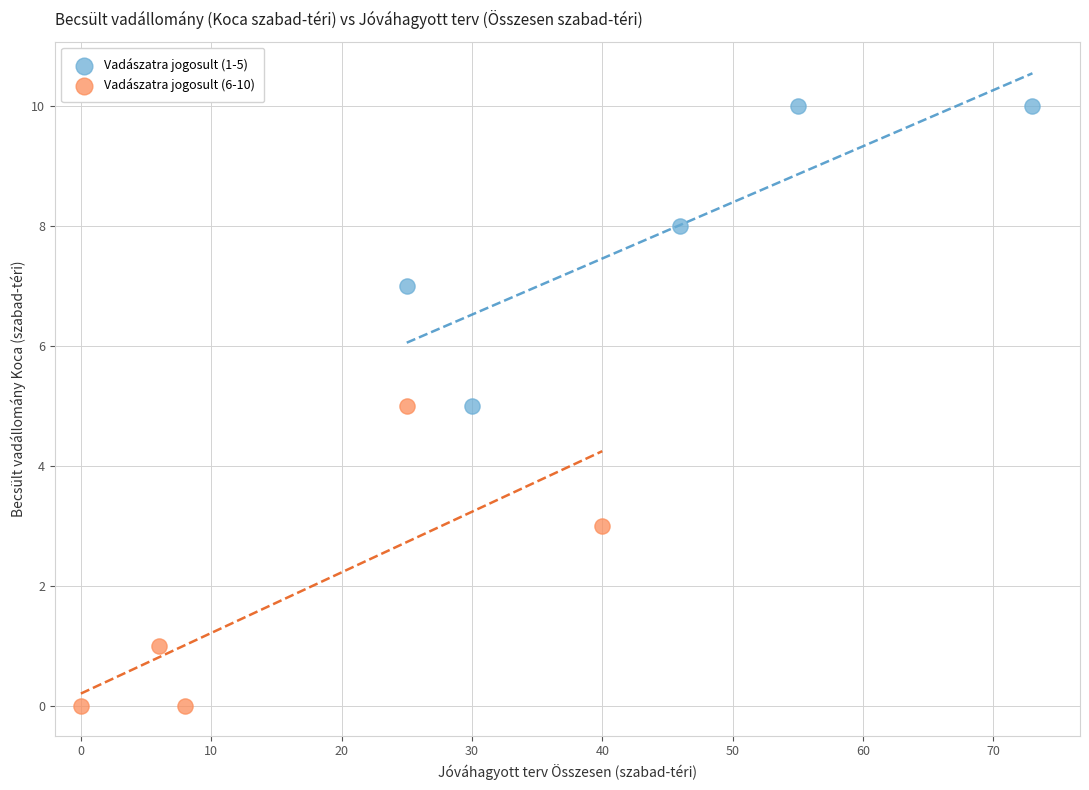

Which series contains the highest Y value?

Vadászatra jogosult (1-5)